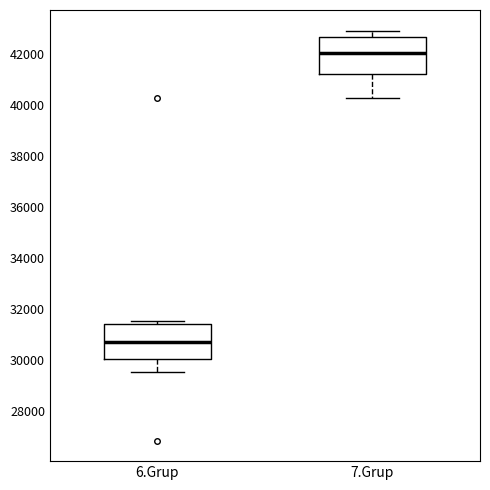

Which box's median line is the highest?

7.Grup